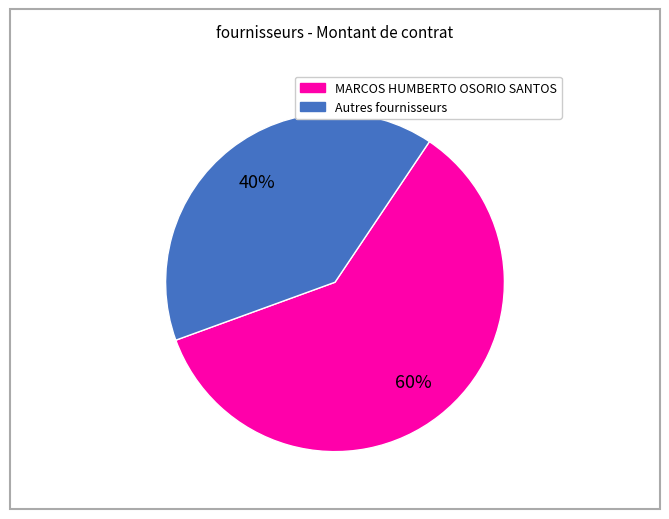

Is there any slice that represents more than half of the pie?

Yes